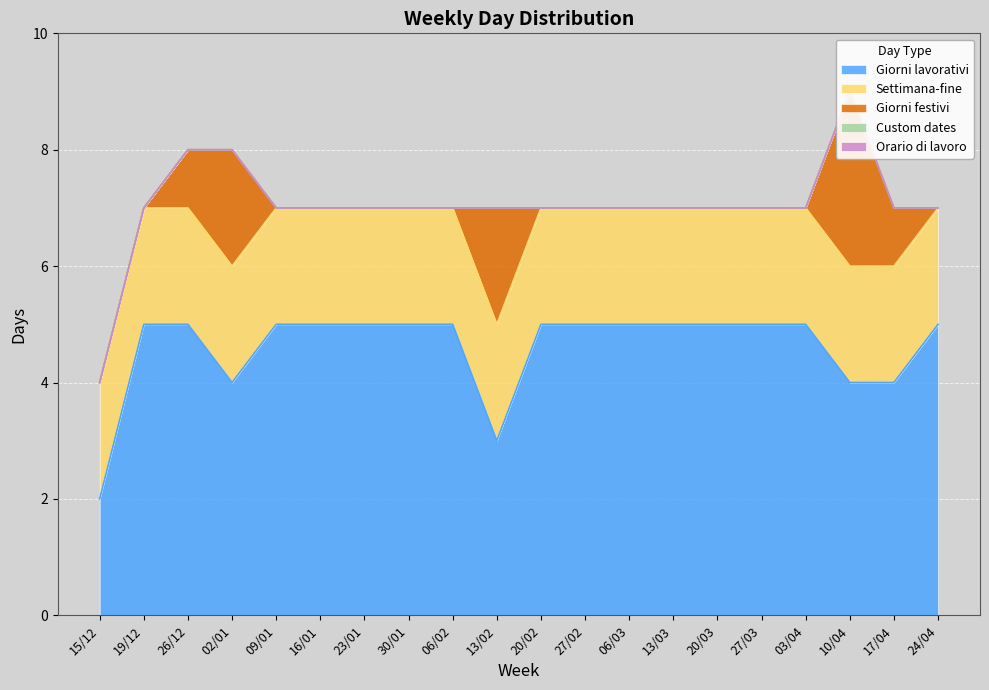

Reading left to right, what are all the values shown in this chart?

Giorni lavorativi: 2	5	5	4	5	5	5	5	5	3	5	5	5	5	5	5	5	4	4	5
Settimana-fine: 2	2	2	2	2	2	2	2	2	2	2	2	2	2	2	2	2	2	2	2
Giorni festivi: 0	0	1	2	0	0	0	0	0	2	0	0	0	0	0	0	0	3	1	0
Custom dates: 0	0	0	0	0	0	0	0	0	0	0	0	0	0	0	0	0	0	0	0
Orario di lavoro: 0	0	0	0	0	0	0	0	0	0	0	0	0	0	0	0	0	0	0	0